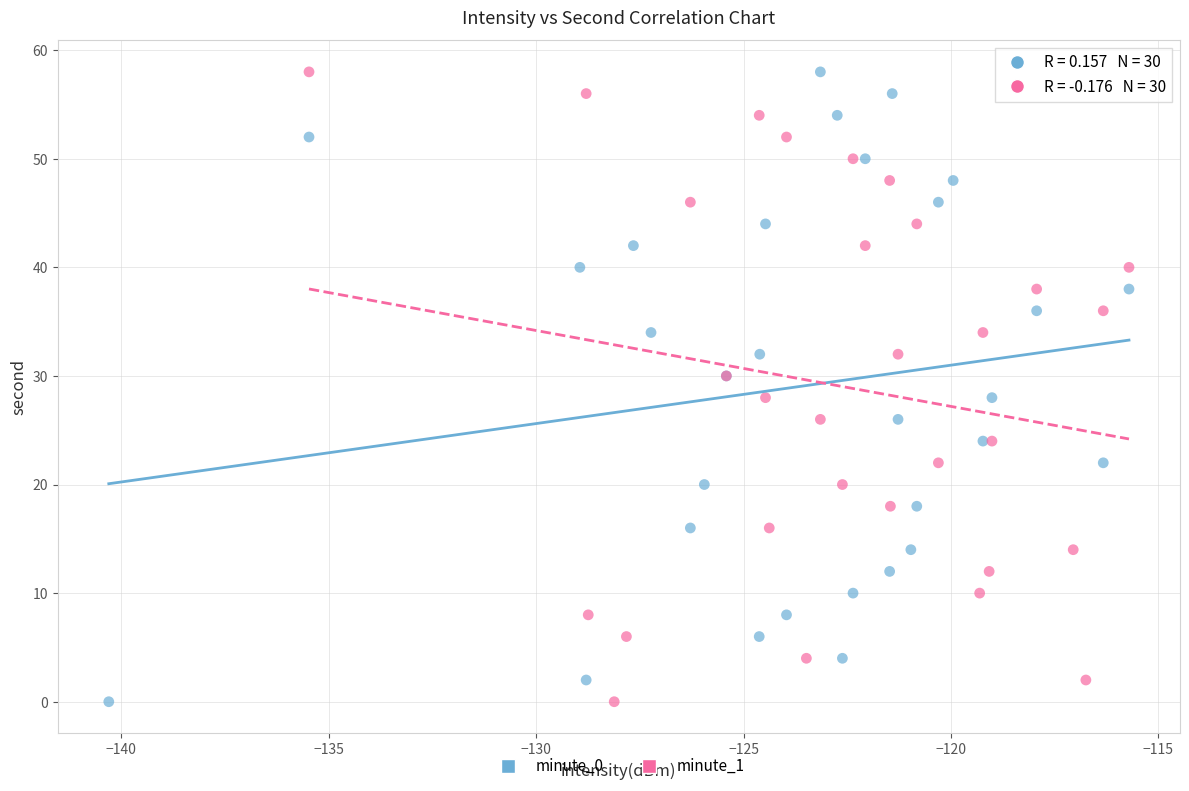

What are all the series names shown in the legend?

minute_0, minute_1